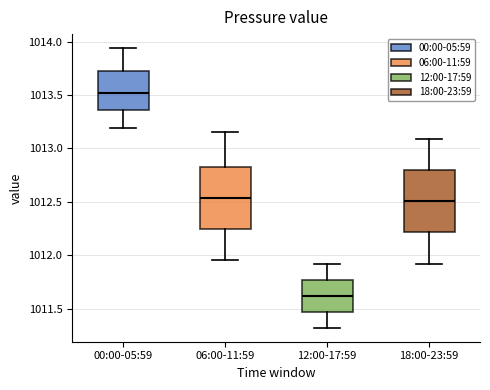

Reading left to right, read every box against the y-axis: the position of its median line, the range the box covers, and the ends of its whiskers. The values are not printed on the chart, so give them approximately, as read against the axis.

00:00-05:59: median 1013.50, box 1013.35 to 1013.75, whiskers 1013.20 to 1013.95
06:00-11:59: median 1012.55, box 1012.25 to 1012.85, whiskers 1011.95 to 1013.15
12:00-17:59: median 1011.60, box 1011.45 to 1011.75, whiskers 1011.30 to 1011.90
18:00-23:59: median 1012.50, box 1012.20 to 1012.80, whiskers 1011.90 to 1013.10